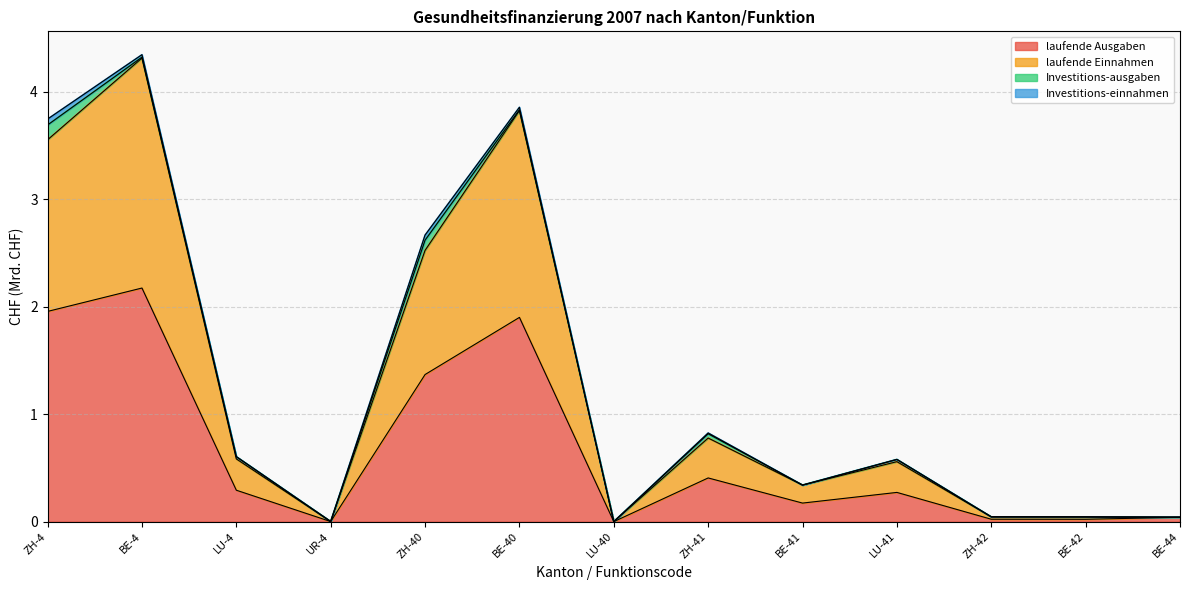

How many lines are shown in the chart?

4